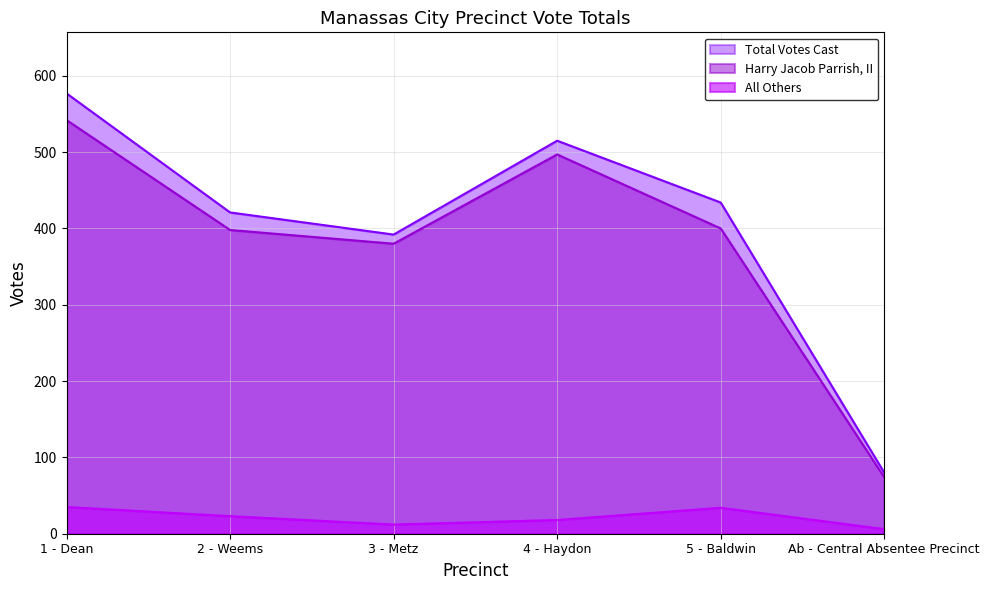

How many lines are shown in the chart?

3